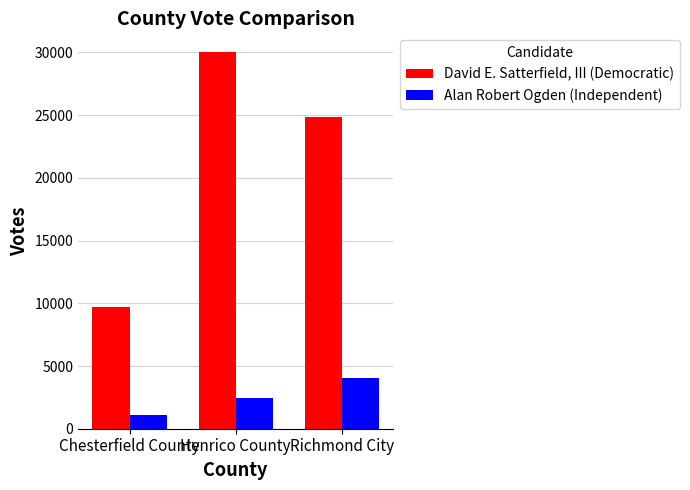

What is the spread (max minus min) of values at Chesterfield County?

8598